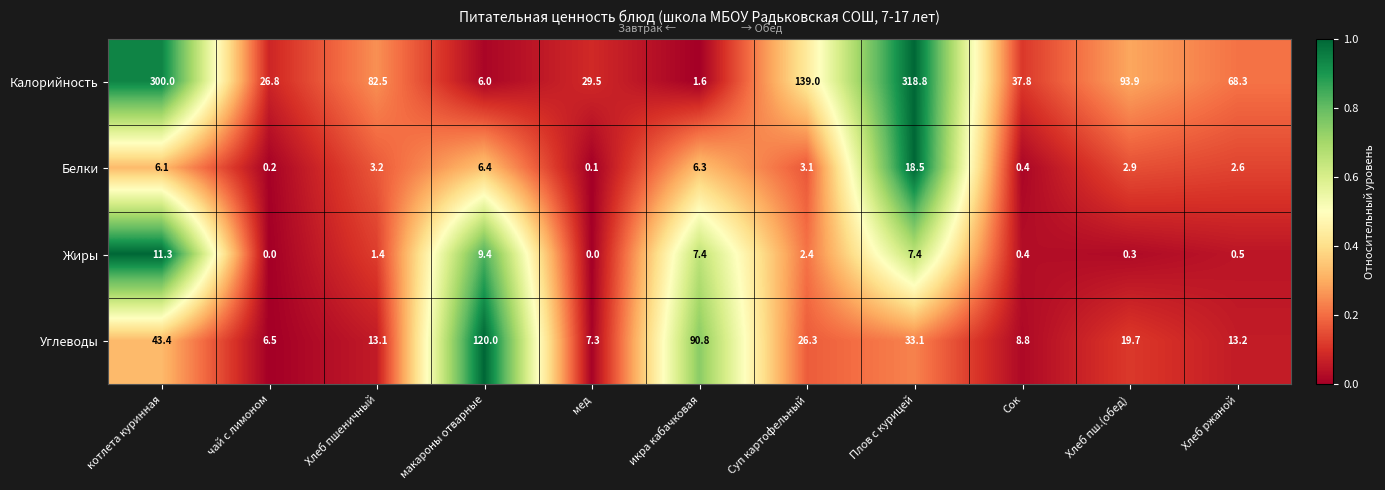

Which series changed the most between икра кабачковая and Суп картофельный?

Калорийность